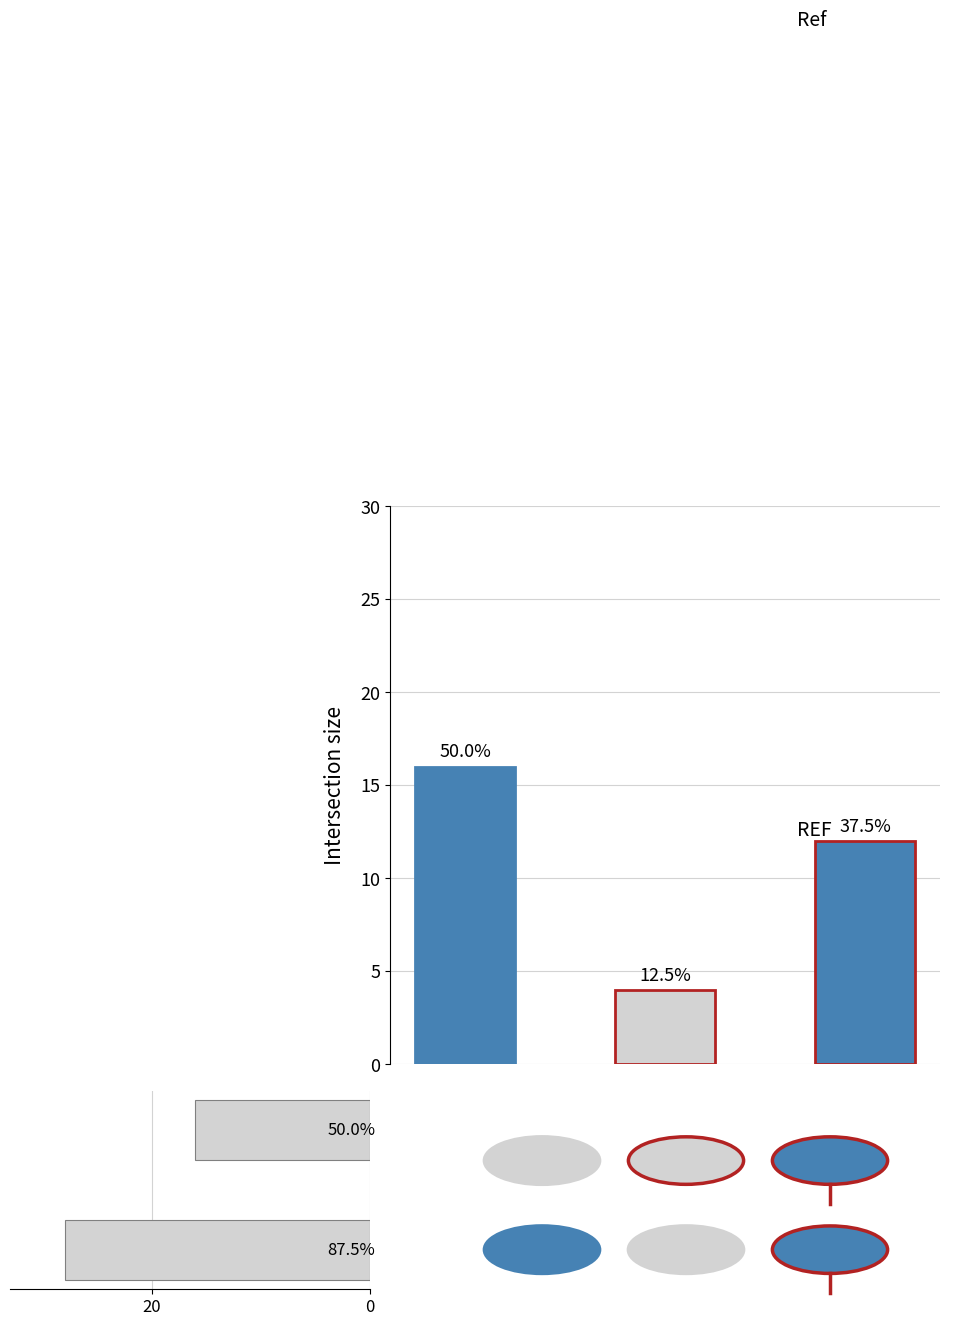

Where is the data nearest to the value 22?

20